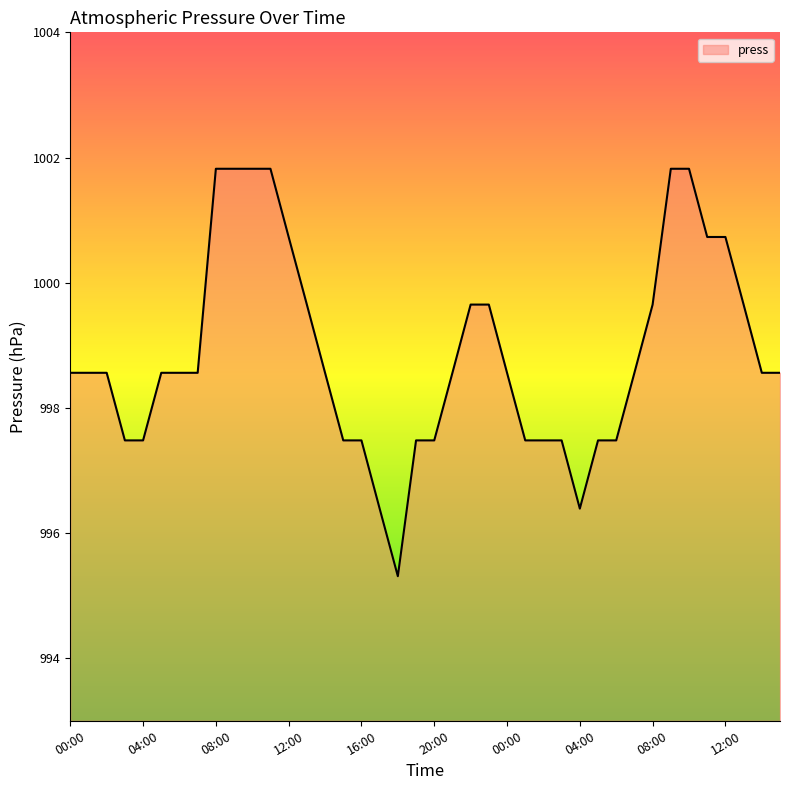

What is the maximum value shown in the chart?

1001.8